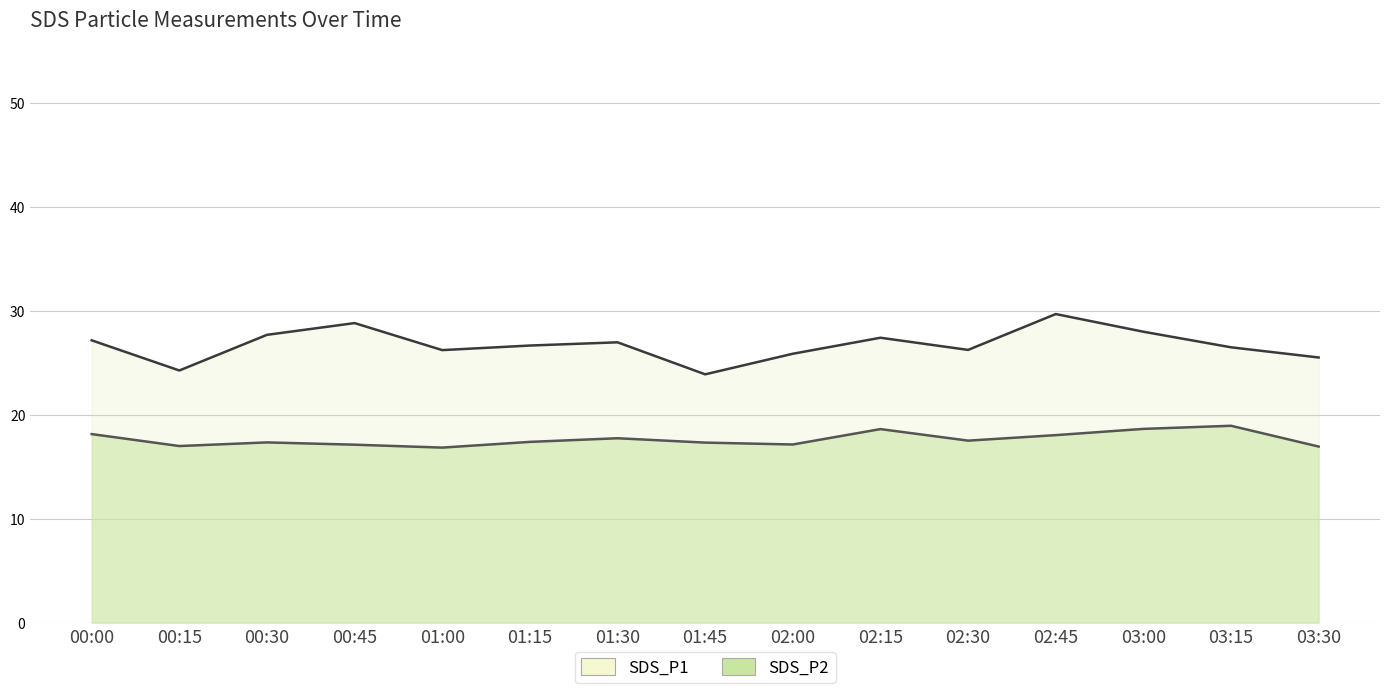

How many lines are shown in the chart?

2